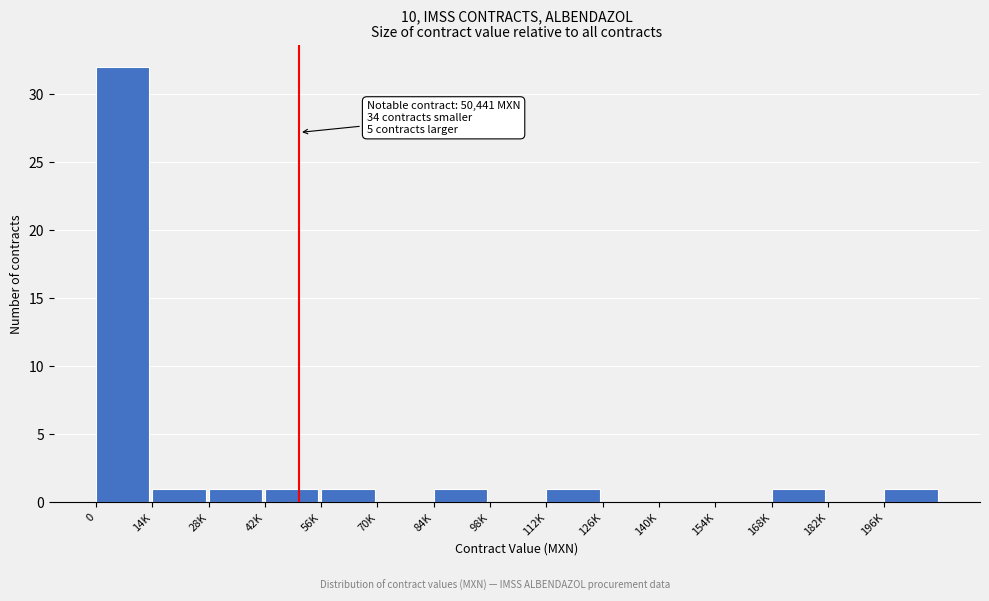

Reading left to right, list all the values displayed in this chart.

0=32	14K=1	28K=1	42K=1	56K=1	70K=0	84K=1	98K=0	112K=1	126K=0	140K=0	154K=0	168K=1	182K=0	196K=1